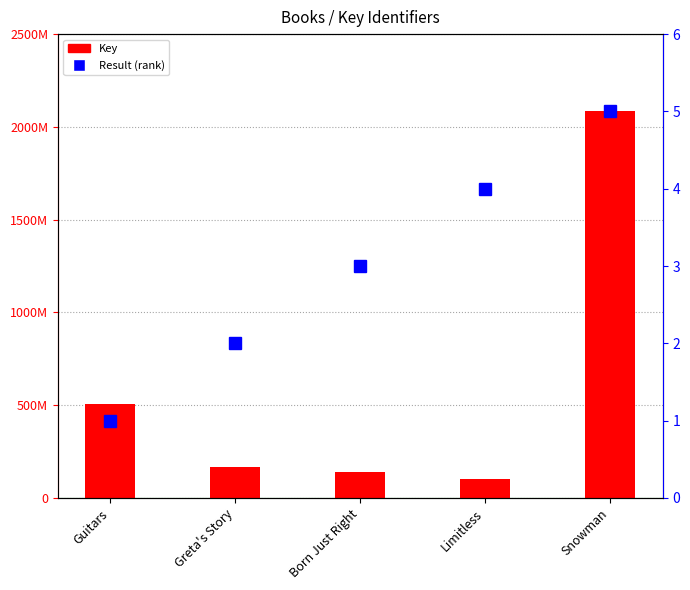

What position from the right is Greta's Story?

4